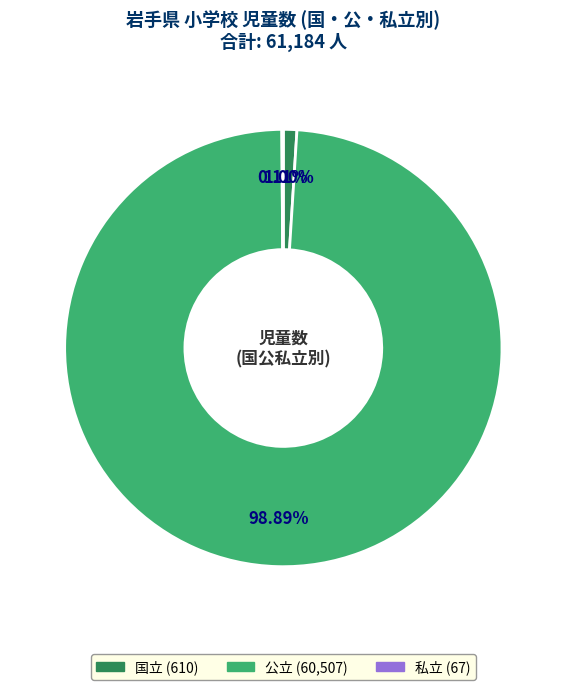

Which slice represents more than half of the pie?

公立